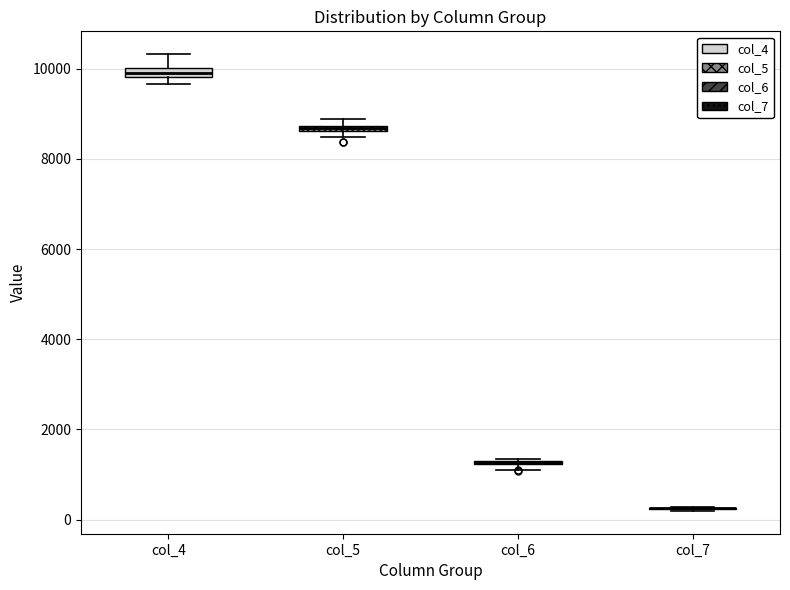

Where is the lower edge of the box for col_5 on the y-axis? The values are not printed on the chart, so give them approximately, as read against the axis.

8600